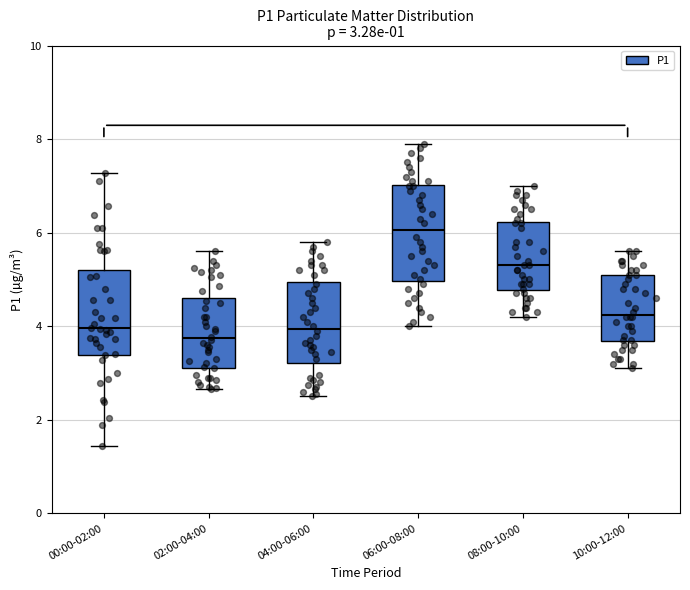

Which box has the highest median line?

06:00-08:00